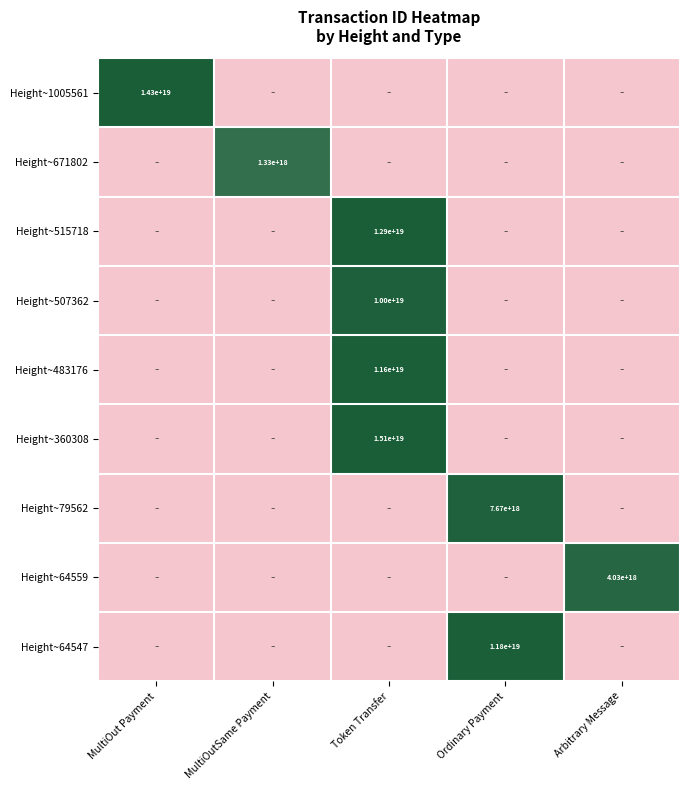

Is it true that Height~671802 equals 1330000000000000000 at MultiOutSame Payment?

True